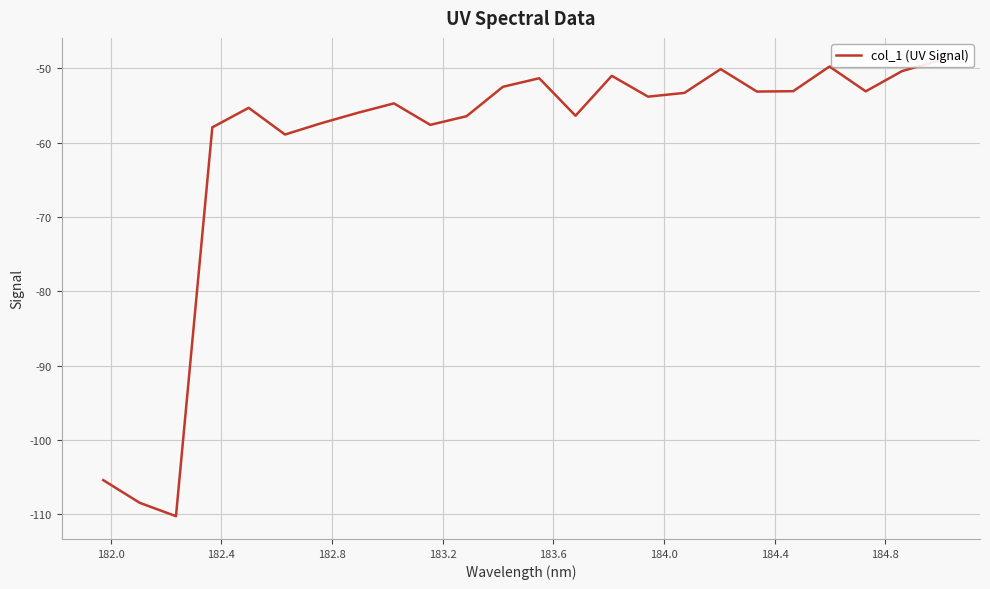

What is the greatest value displayed?

-48.9